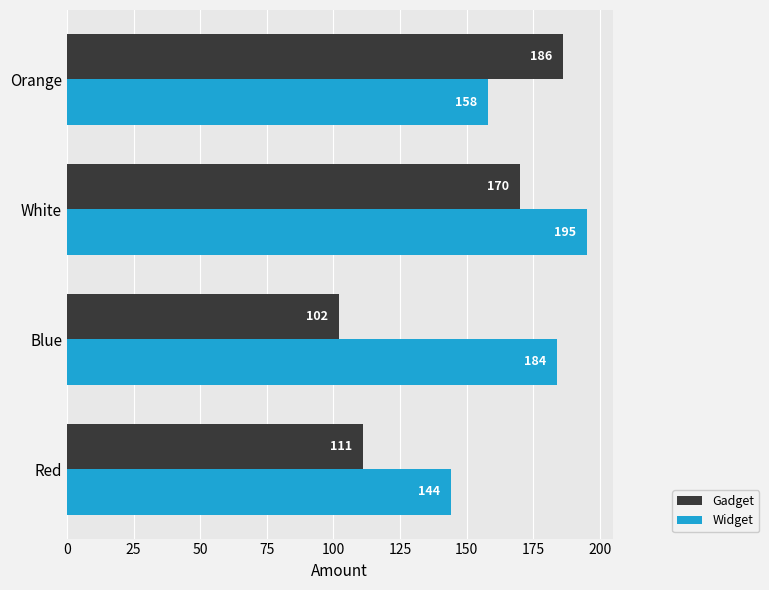

What are all the series names shown in the legend?

Gadget, Widget